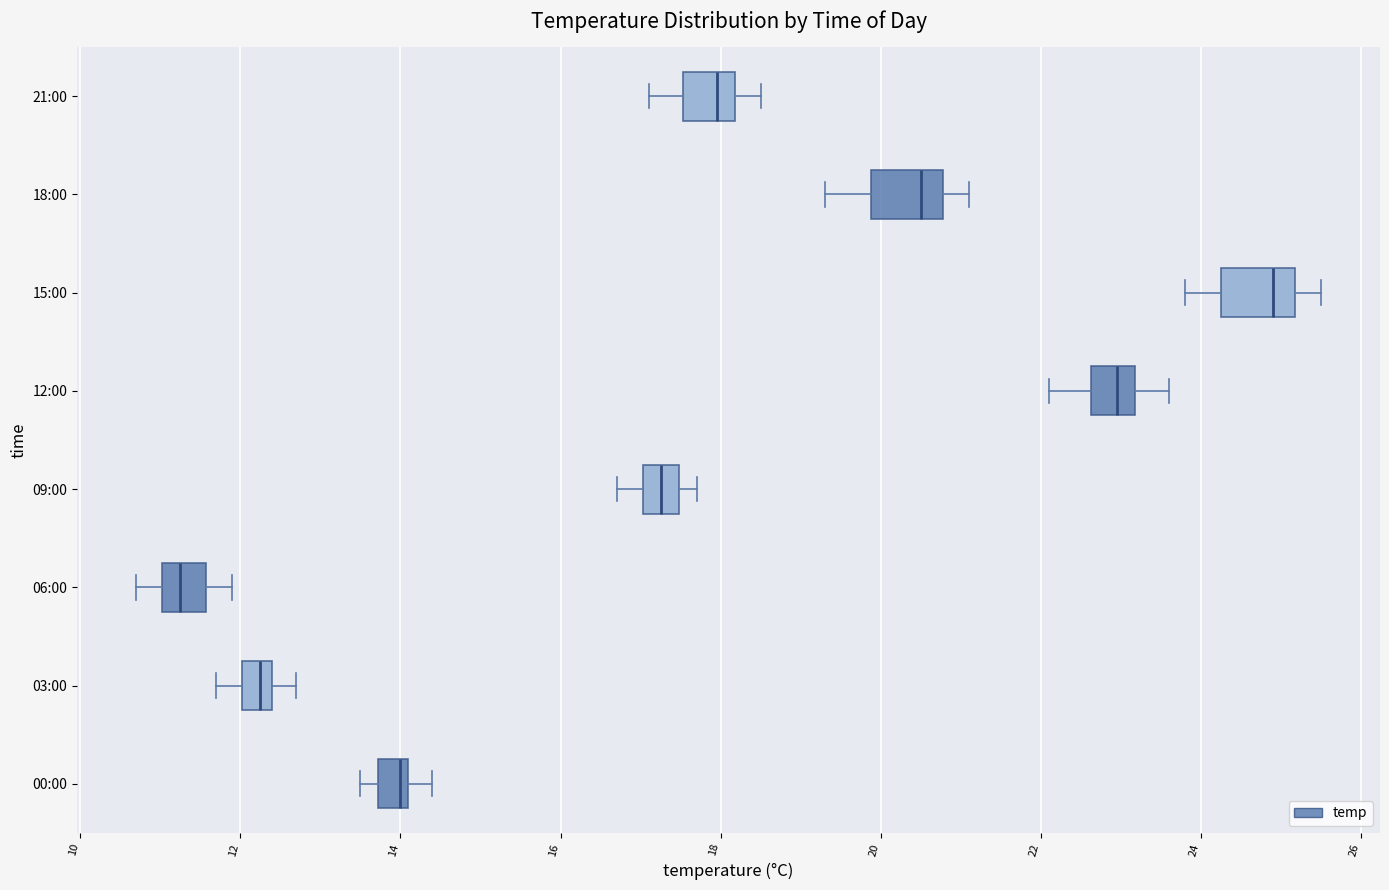

Where does the median line of the box for 06:00 sit on the x-axis? The values are not printed on the chart, so give them approximately, as read against the axis.

11.2